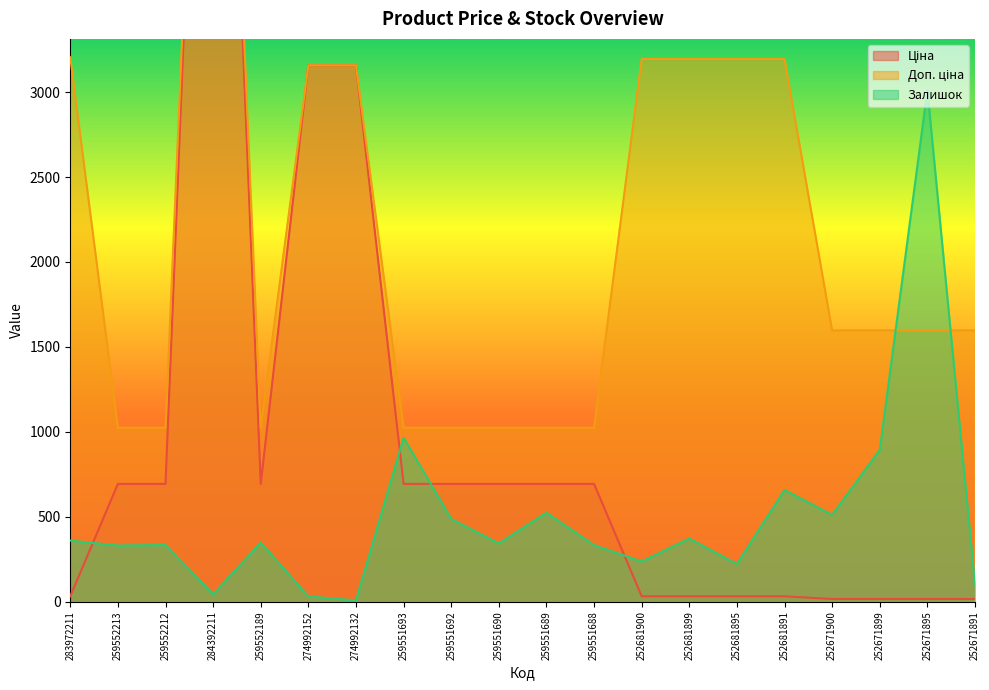

What is the highest value of the Залишок series?

3012